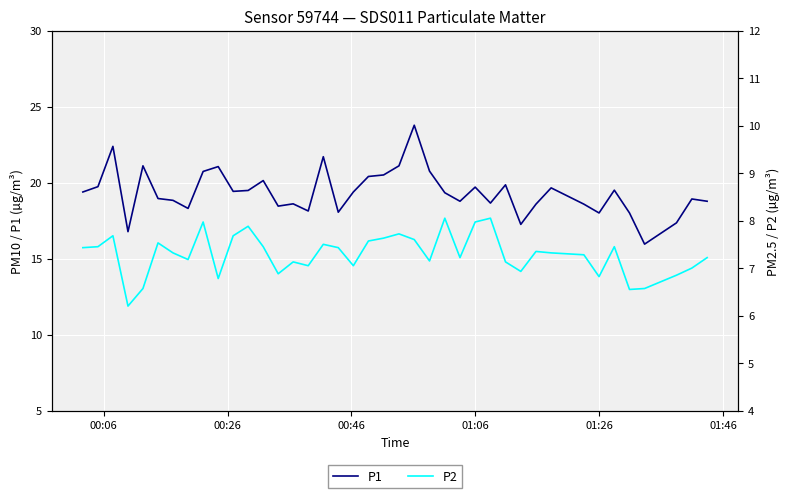

What is the maximum value for P1?

23.8